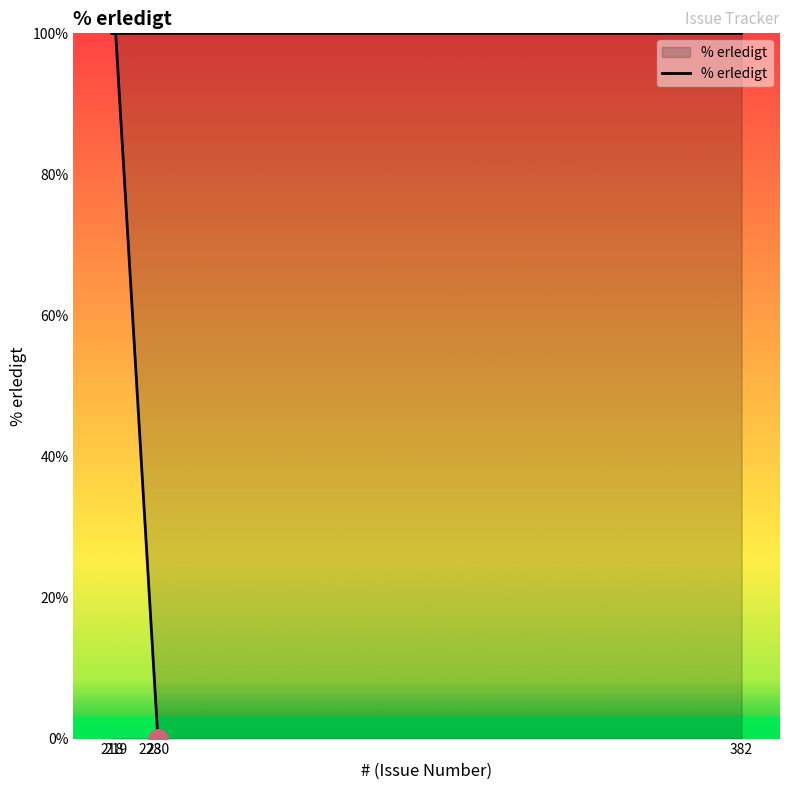

What is the sum of all values?

400